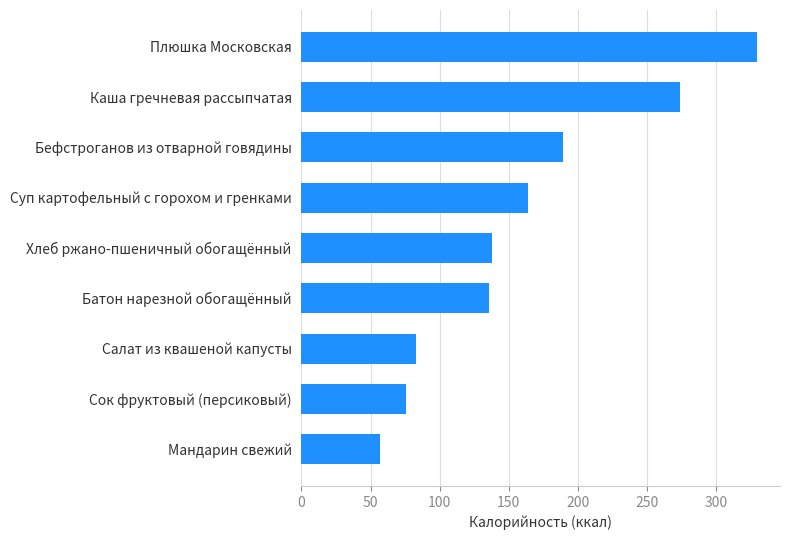

Does the chart contain any negative values?

No